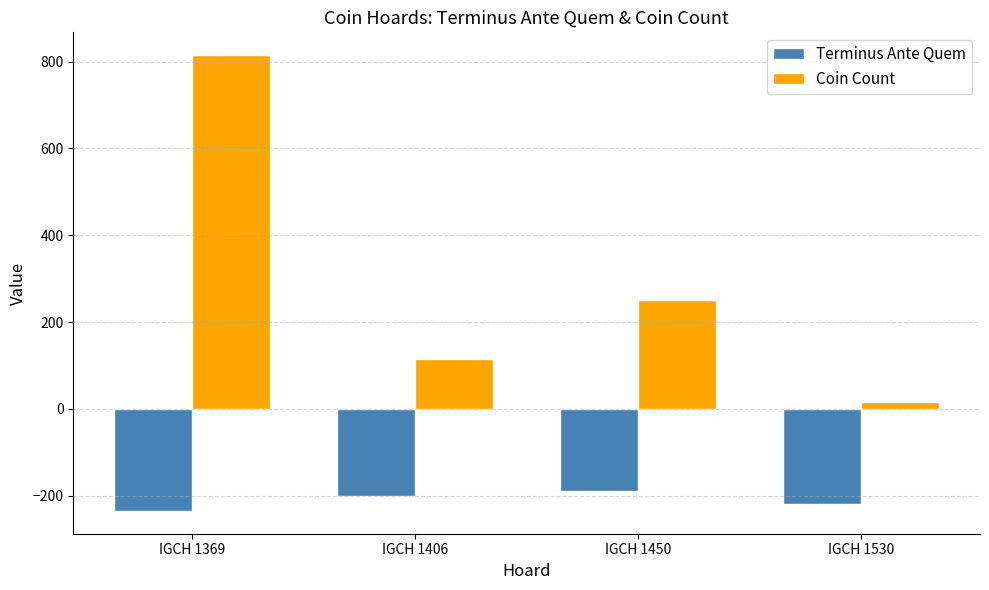

Read the Terminus Ante Quem value at IGCH 1406, to the nearest 5.

-200